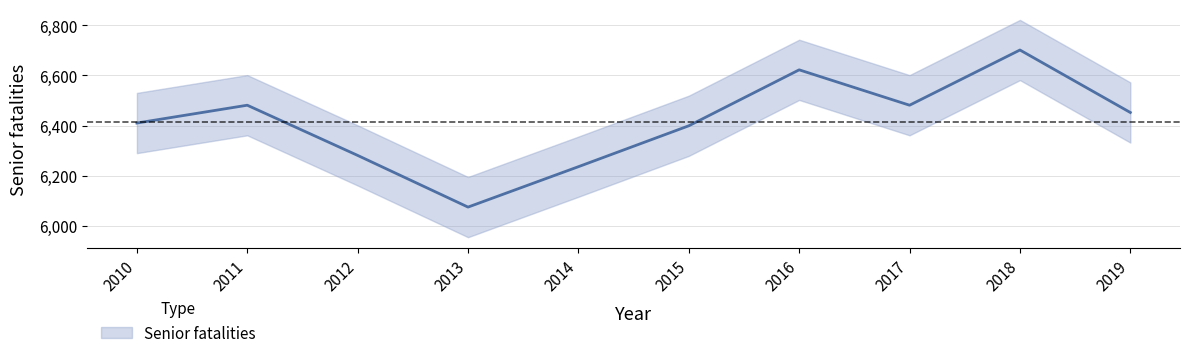

Does the chart display data point markers on the line(s)?

No